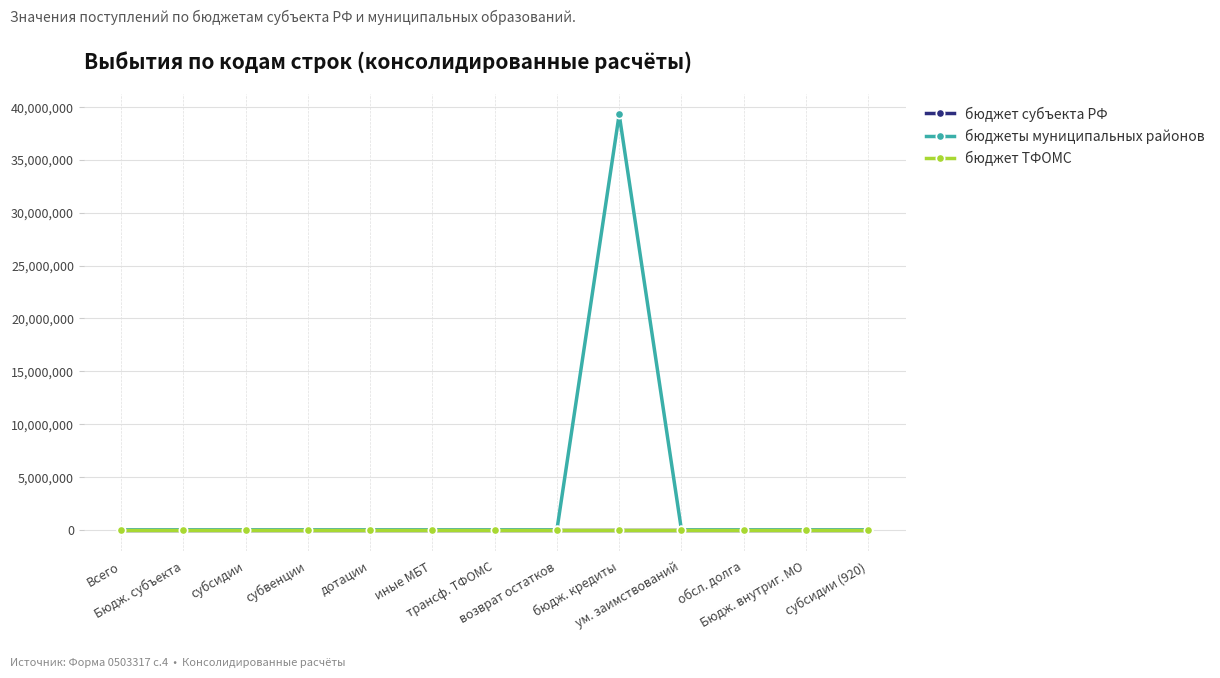

What is the greatest value displayed?

39287351.8